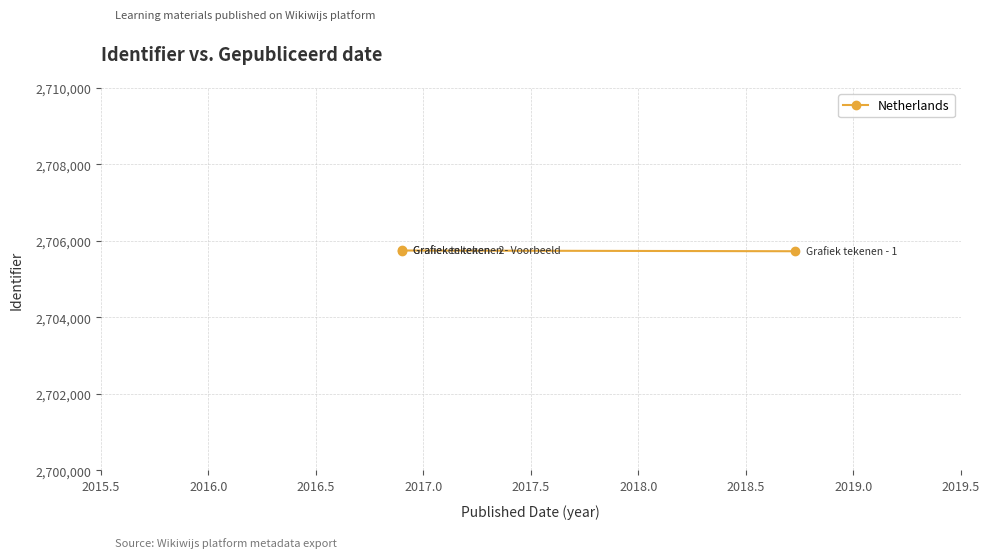

What is the difference between the maximum and minimum values?

25